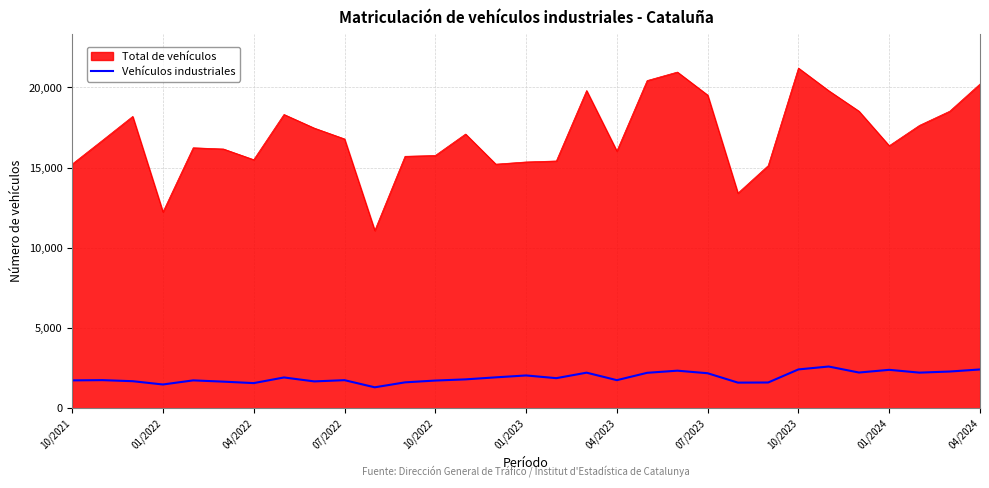

List the series in order of their overall mean, lowest first.

Vehículos industriales, Total de vehículos